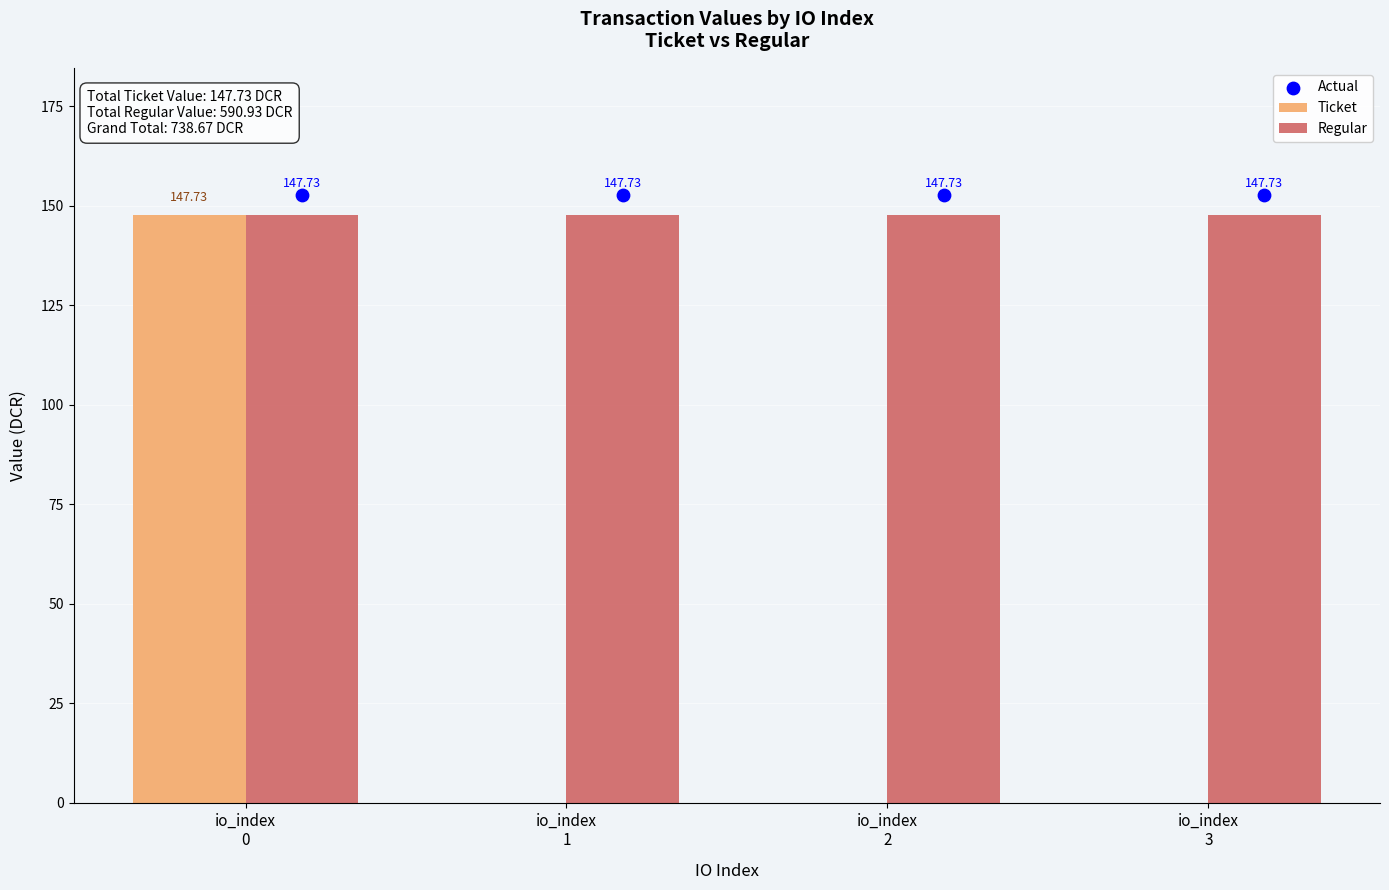

At which category is the sum across all series the highest?

io_index
0